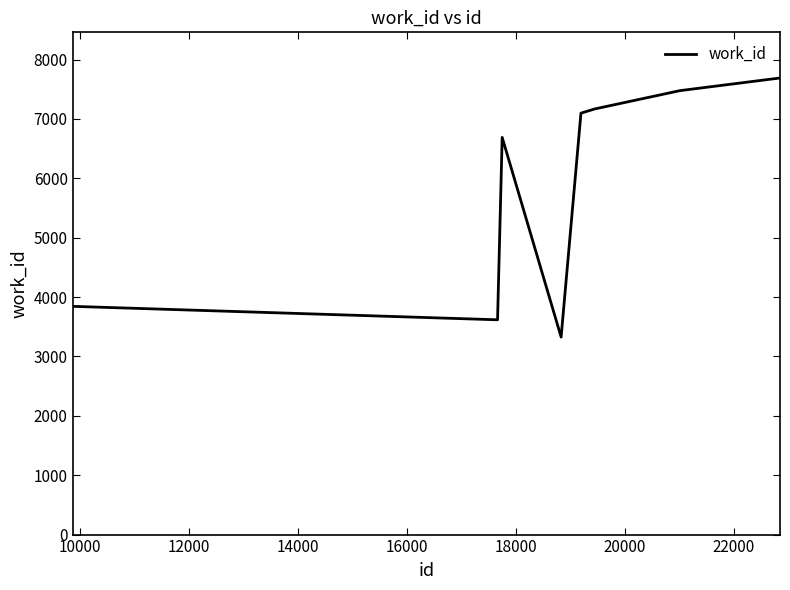

How many categories are shown in the chart?

10